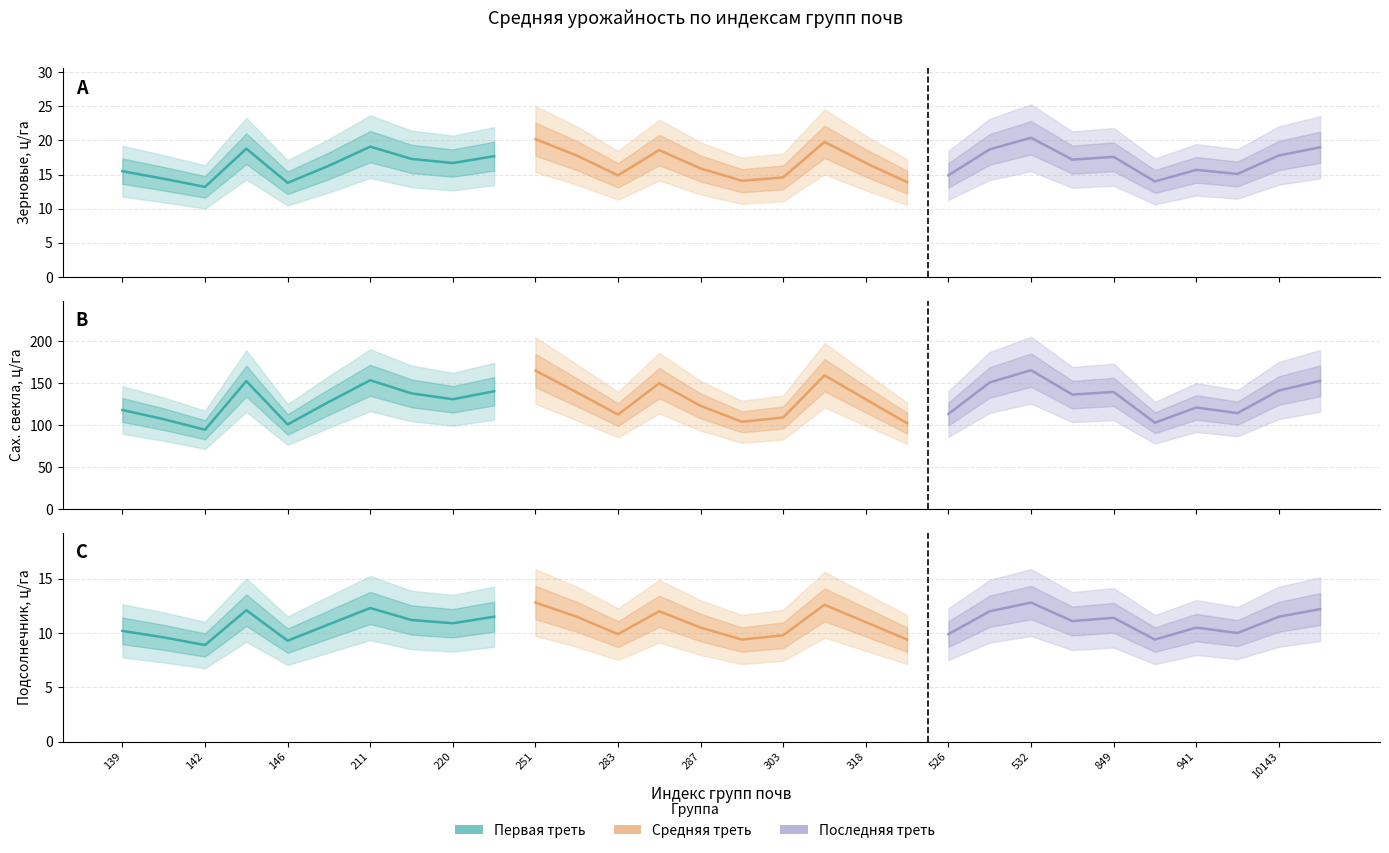

True or false: сах свекла (ср) and зерновые (ср) intersect in this chart.

False